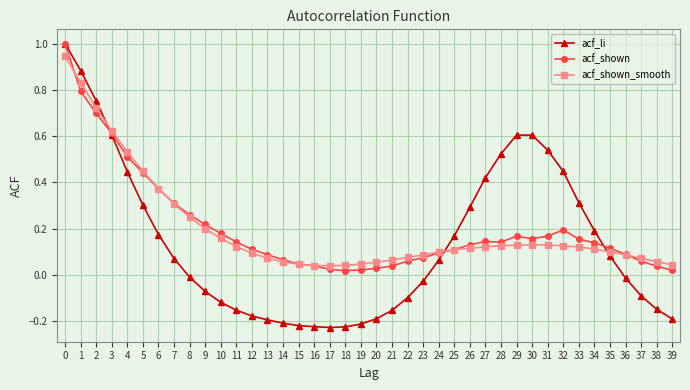

Is the value of acf_shown at 36 greater than the value of acf_shown_smooth at 2?

No